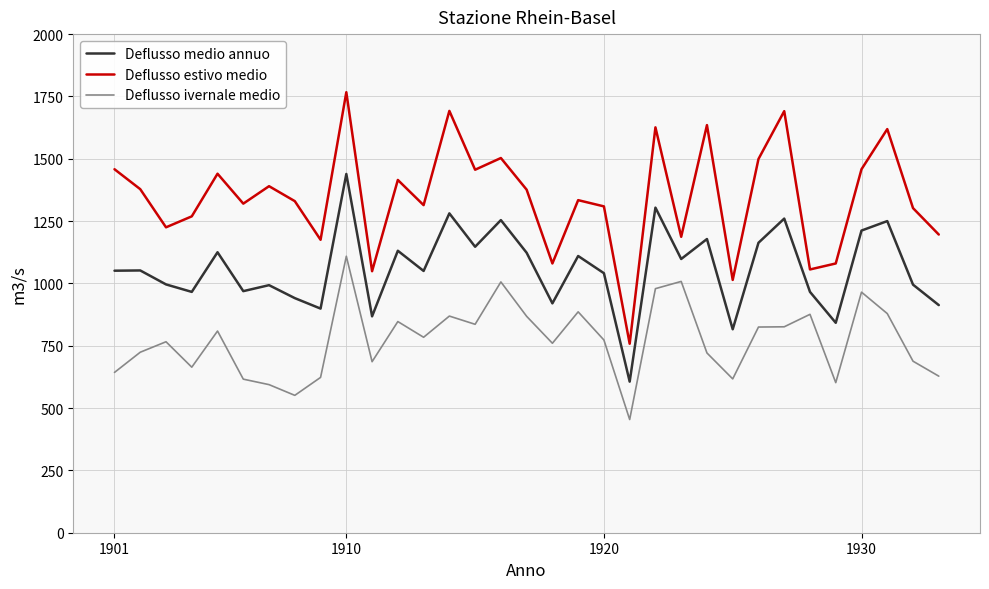

What is the maximum value for Deflusso estivo medio?

1767